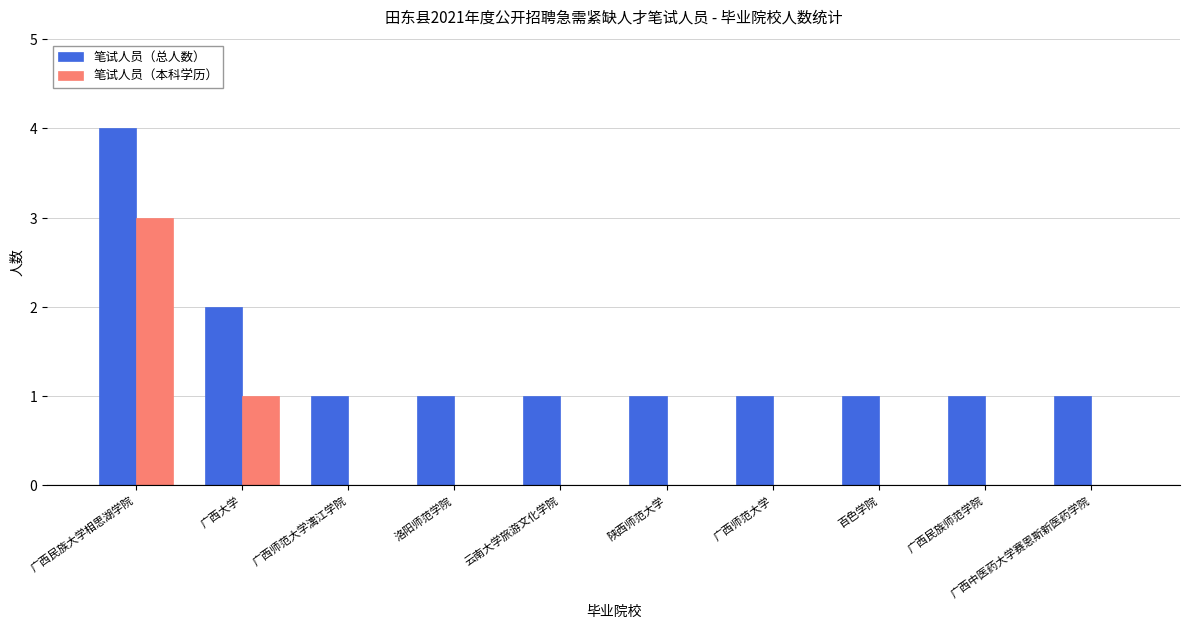

Which series has the largest total across all categories?

笔试人员（总人数）